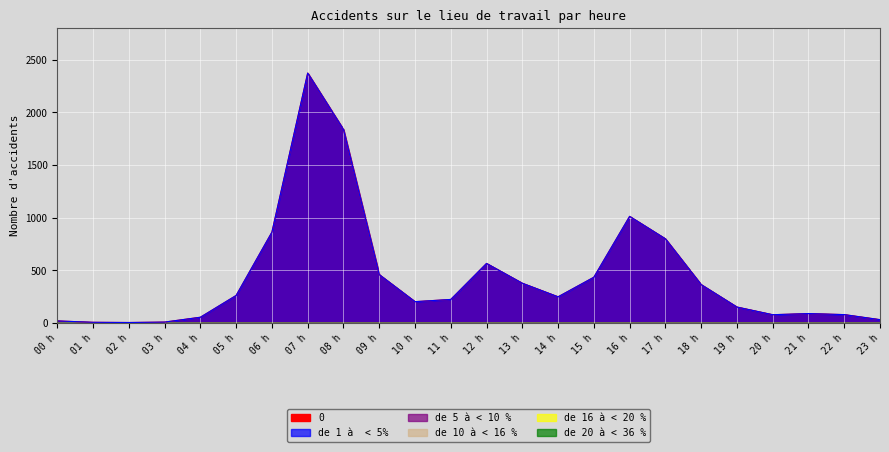

What is the difference between the highest and lowest values at 05 h?

262